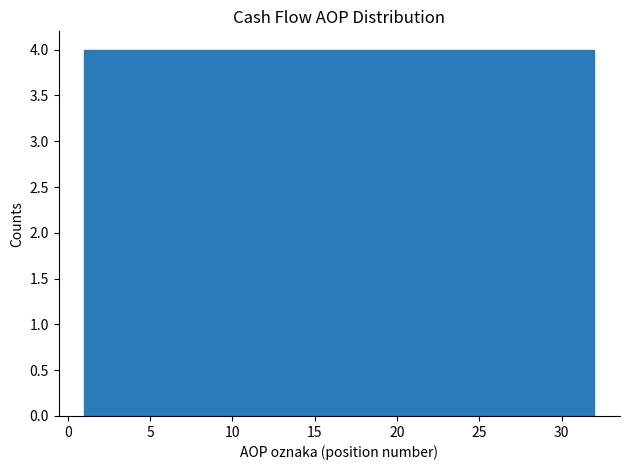

Reading left to right, transcribe this chart: for each bar, give the range it covers on the x-axis and its height. Neither the bar edges nor the heights are printed on the chart, so give them approximately, as read against the axes.

1.0 to 5.0: 4
5.0 to 9.0: 4
9.0 to 12.5: 4
12.5 to 16.5: 4
16.5 to 20.5: 4
20.5 to 24.5: 4
24.5 to 28.0: 4
28.0 to 32.0: 4